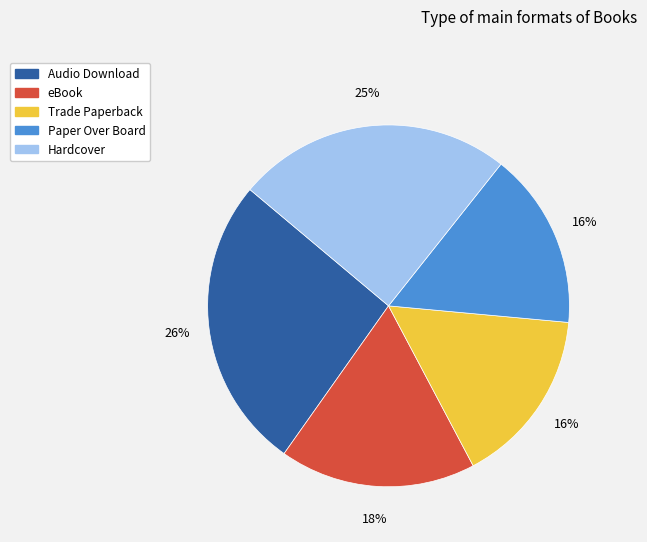

The Trade Paperback slice represents 16% of the pie. True or false?

True